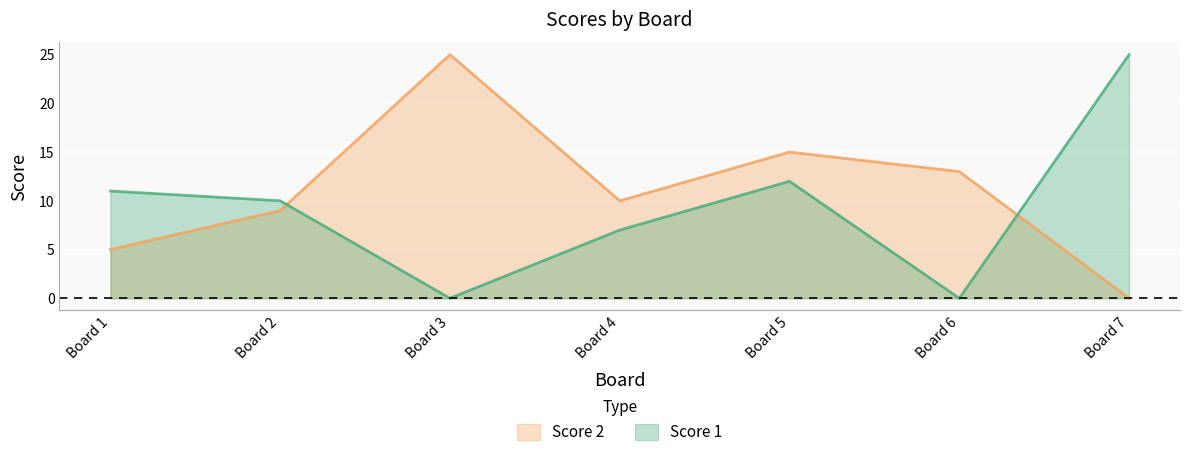

At how many categories does at least one series exceed 5?

7